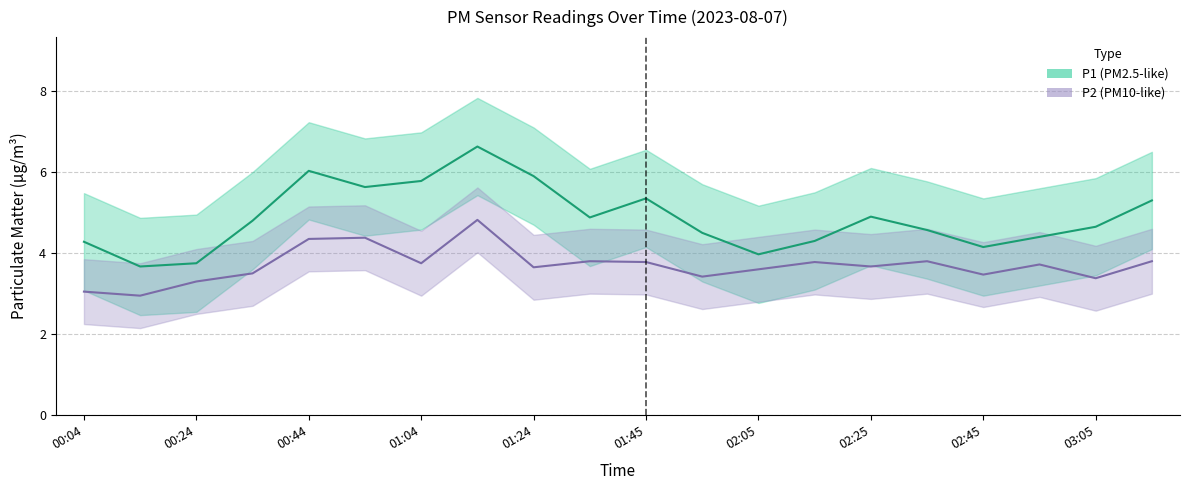

At which category does the chart reach its peak across all series?

01:14